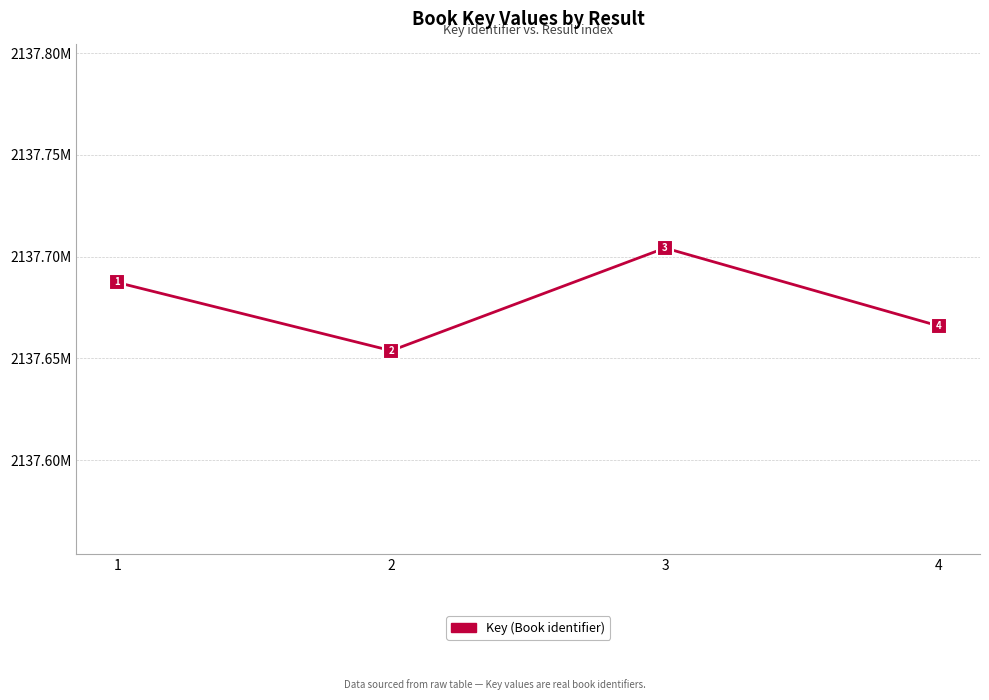

Is it true that the value at 3 is 1303928223?

False